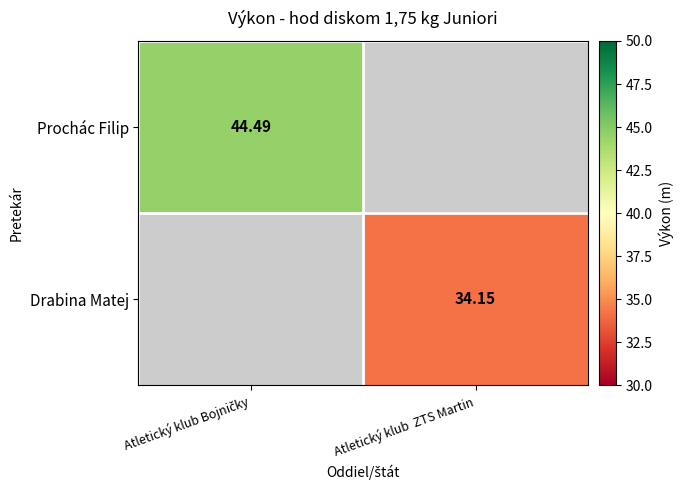

The Prochác Filip series shows 12.6 at Atletický klub Bojničky. True or false?

False